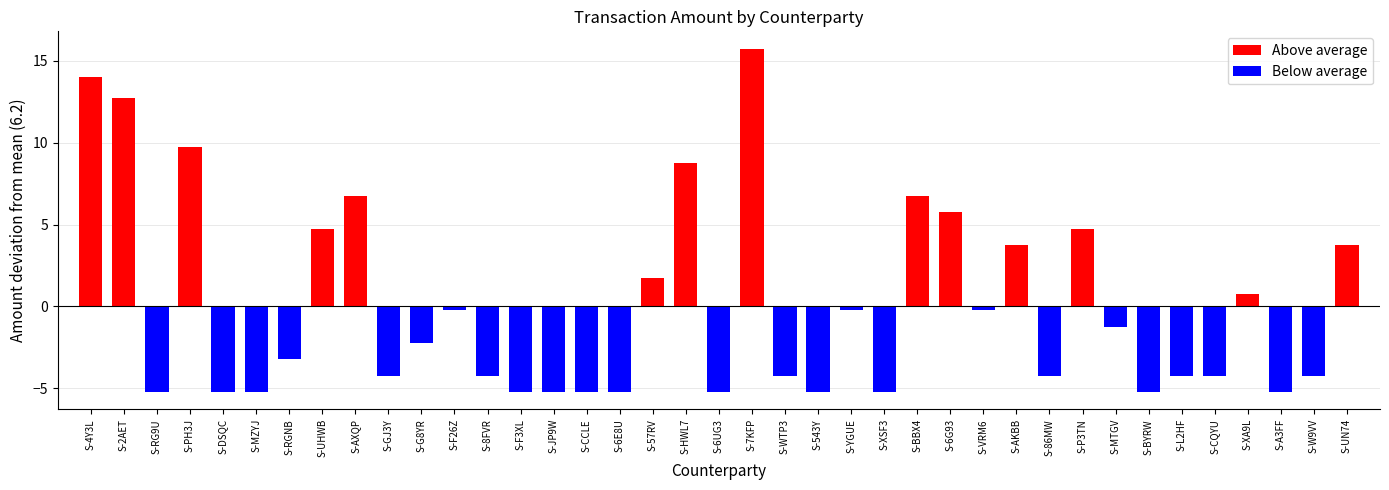

What is the sum of all Below average values?

-99.9